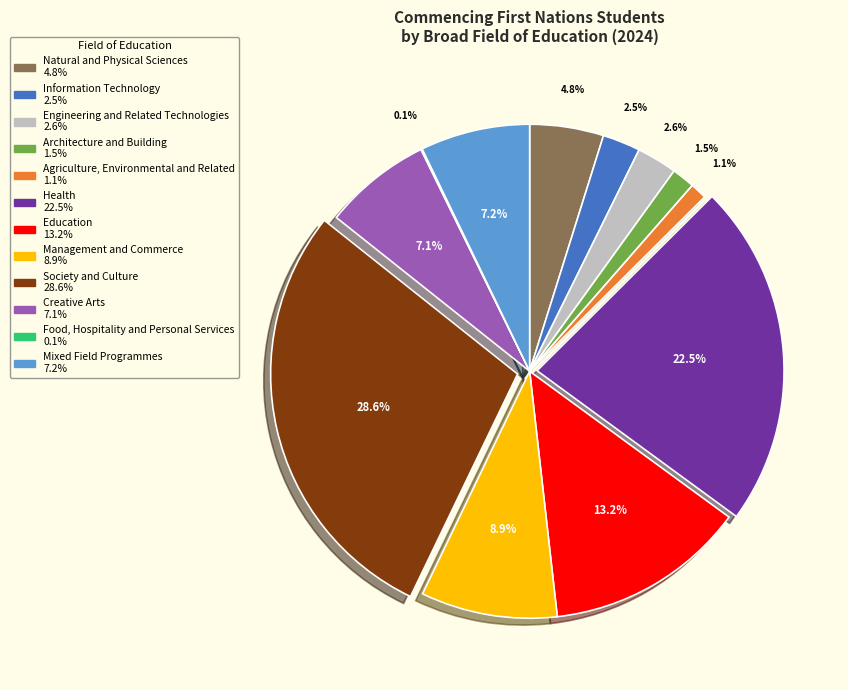

What percentage is the Natural and Physical Sciences slice, to the nearest percent?

5%